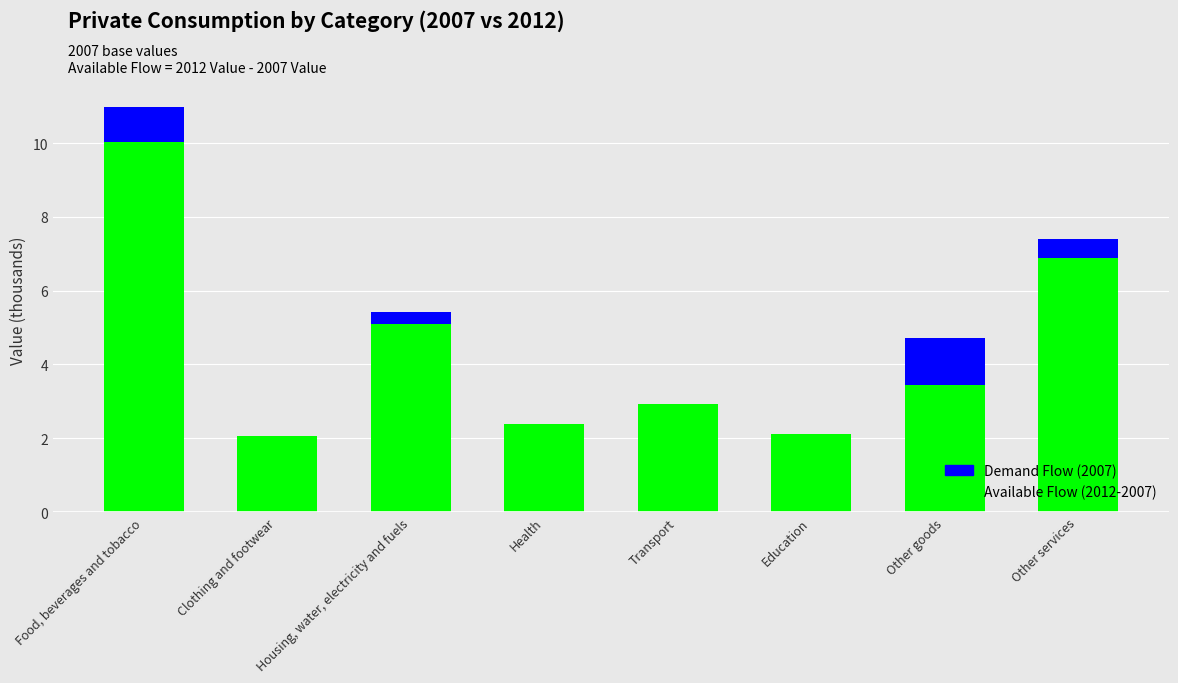

Which has a higher value, Clothing and footwear or Other goods?

Other goods